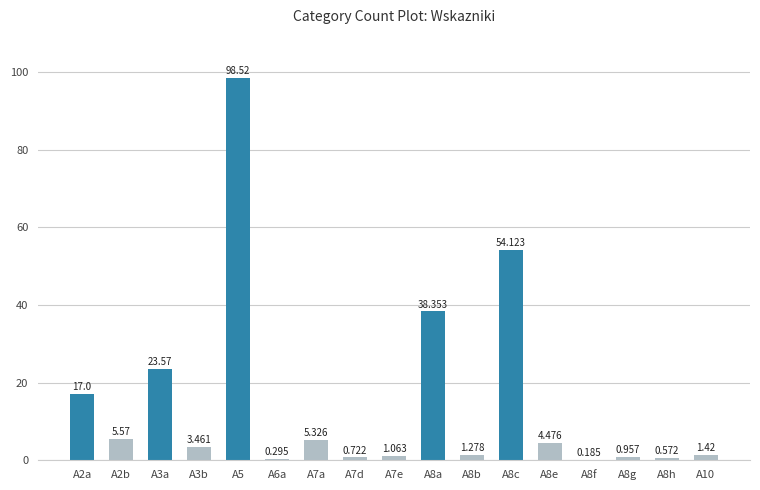

Does the chart contain stacked bars?

No